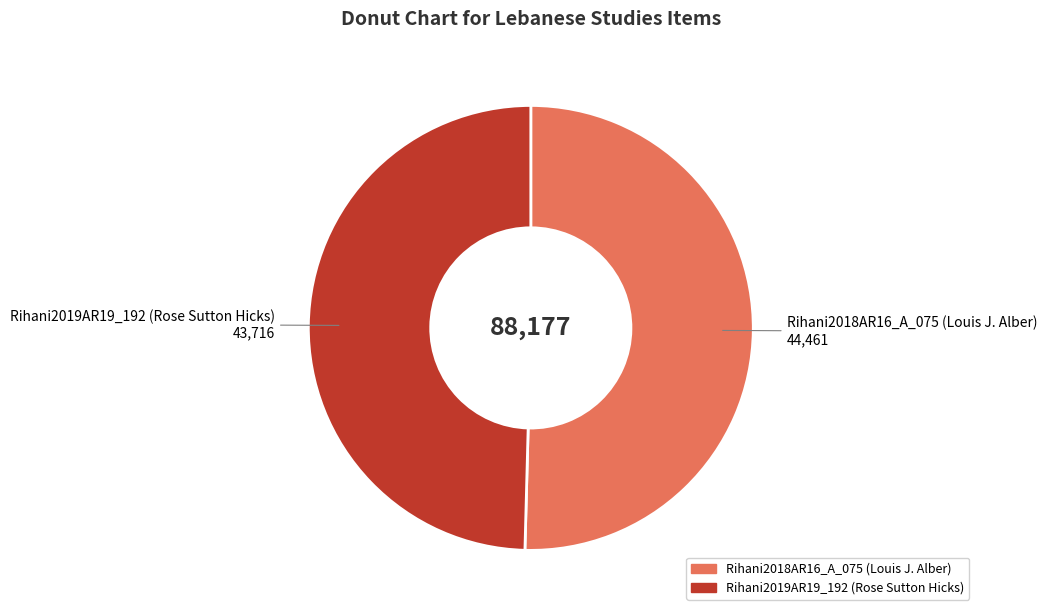

Between Rihani2019AR19_192 (Rose Sutton Hicks) and Rihani2018AR16_A_075 (Louis J. Alber), which is larger?

Rihani2018AR16_A_075 (Louis J. Alber)